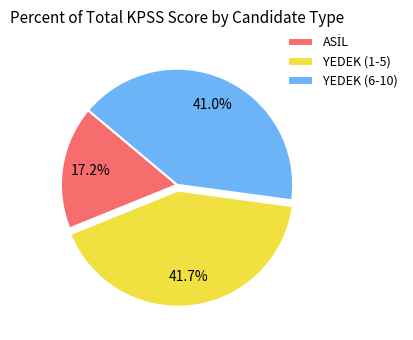

Is there any slice that represents more than half of the pie?

No